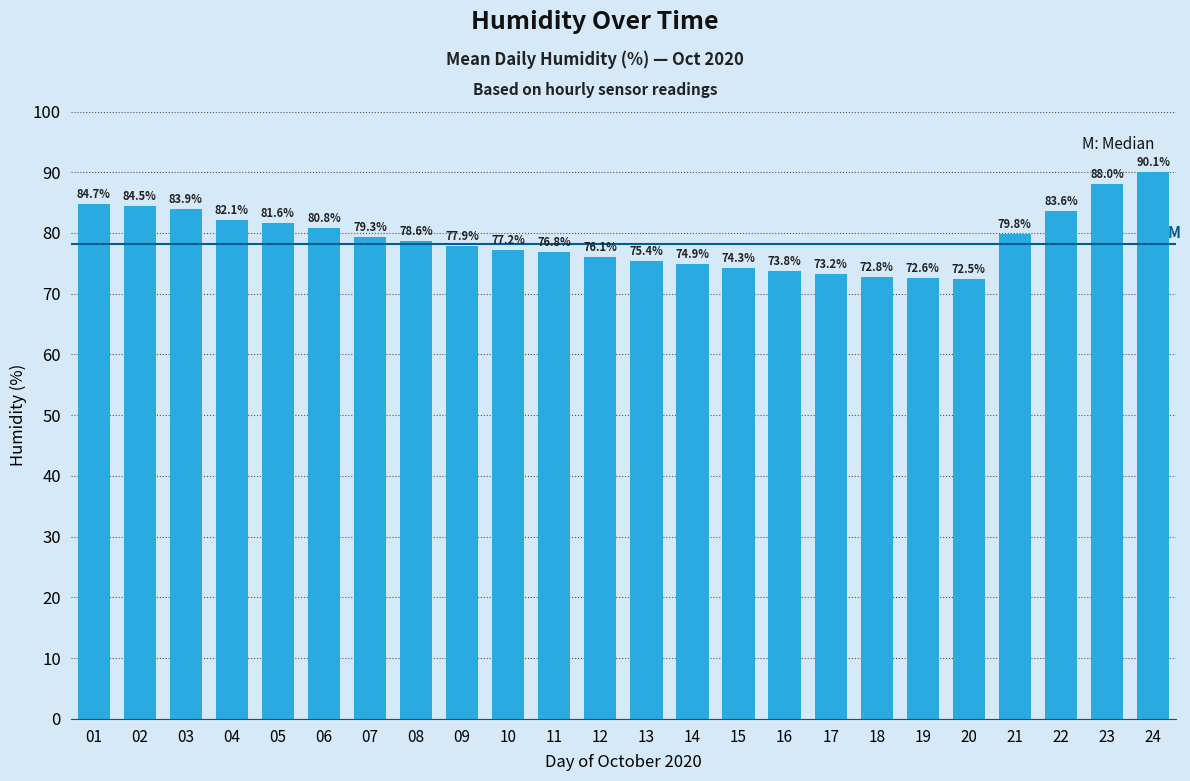

What is the minimum value shown in the chart?

72.5